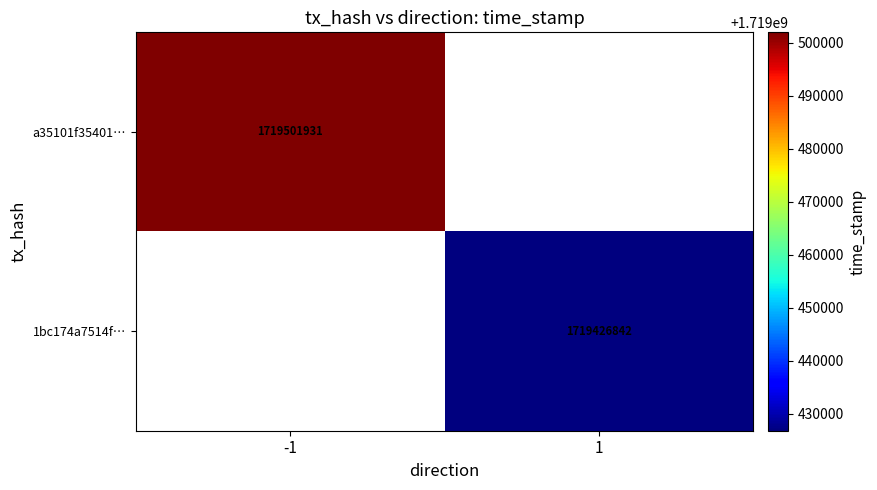

The a35101f35401… series shows 2310068529 at -1. True or false?

False